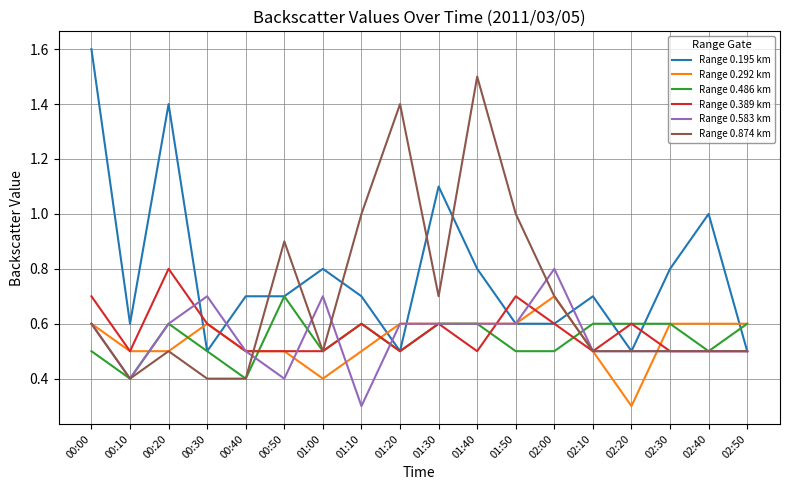

What position from the right is 02:40?

2